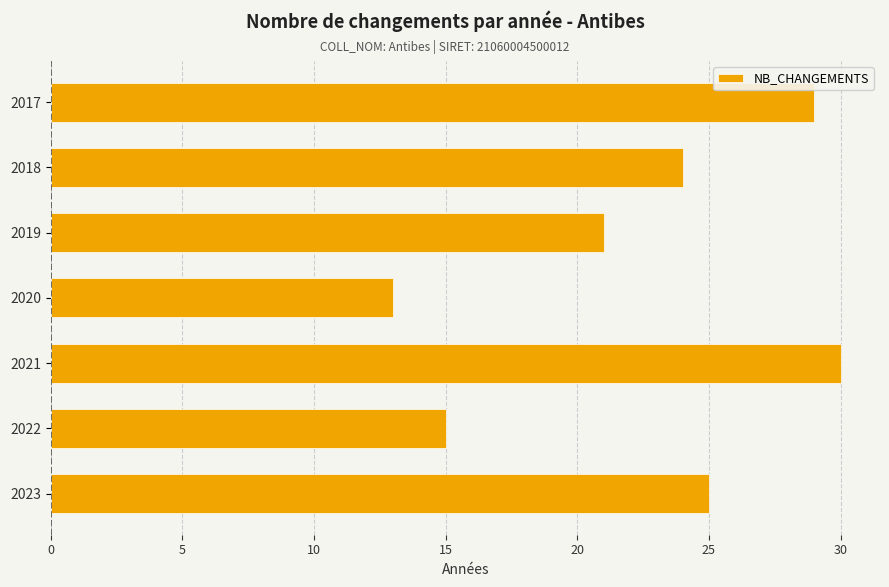

Where is the data nearest to the value 21?

2019